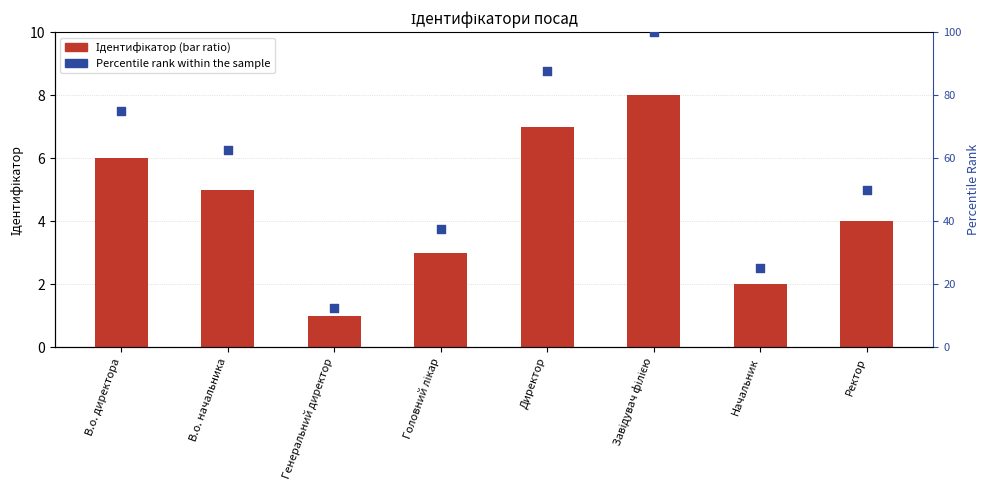

Which series contains the highest Y value?

Percentile rank within the sample